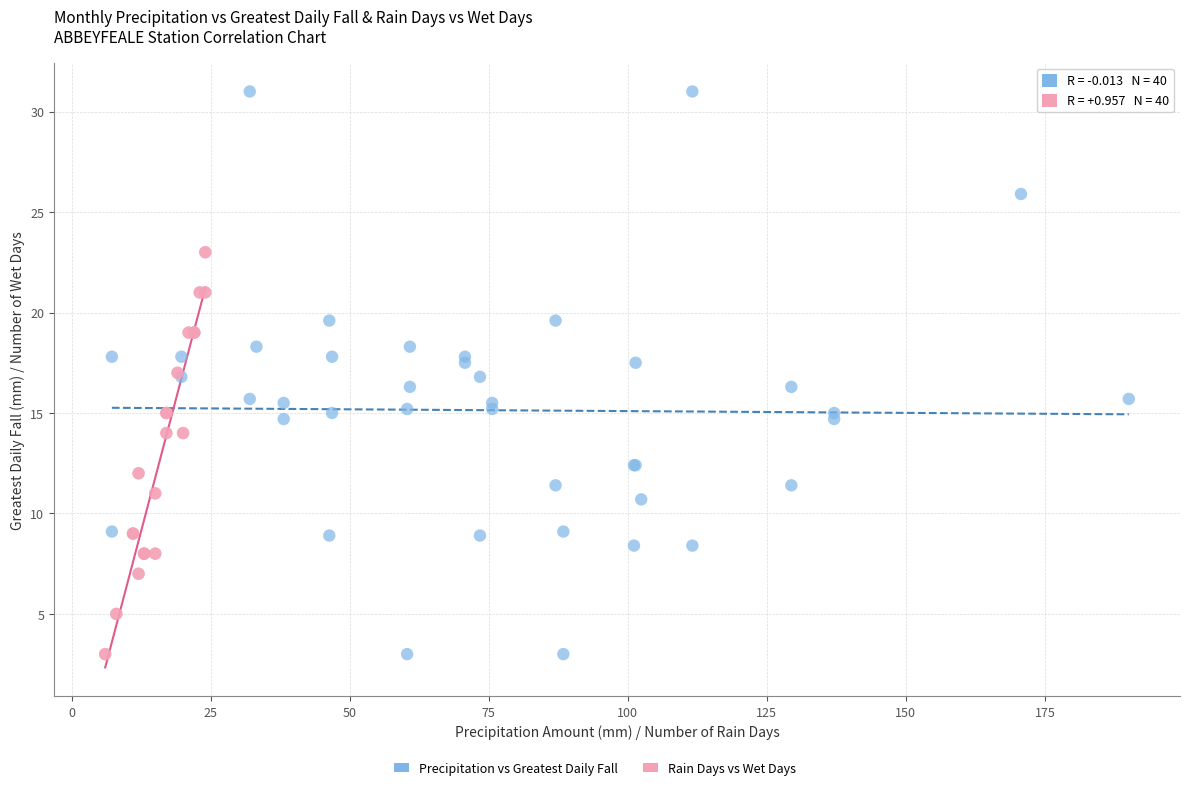

Which series reaches the maximum Y coordinate?

Precipitation vs Greatest Daily Fall